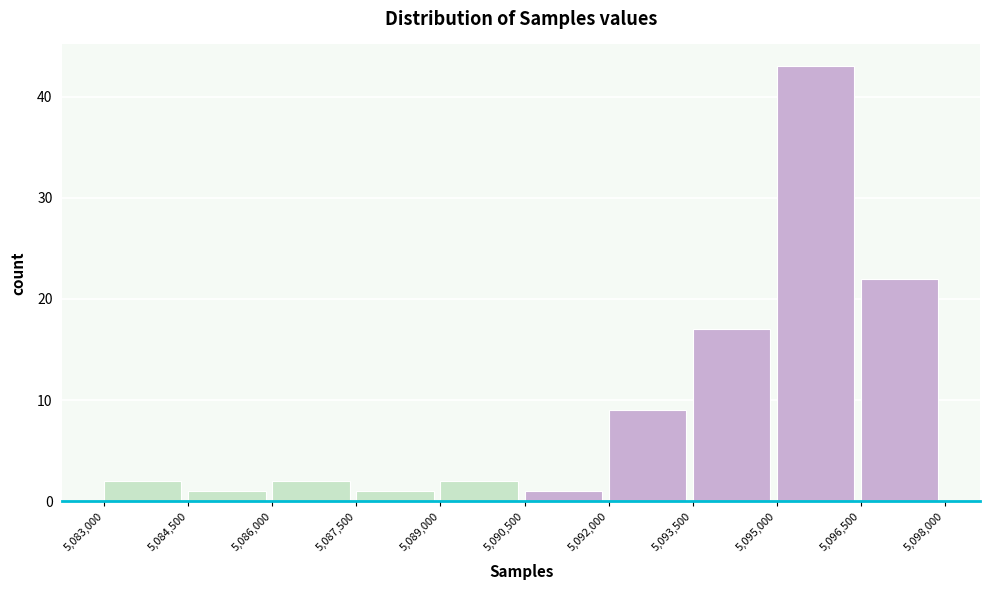

Reading left to right, list every bar in this chart as the range it spans on the x-axis followed by its height. The values are not printed on the chart, so give them approximately, as read against the axis.

5,083,000 to 5,084,500: 2
5,084,500 to 5,086,000: 1
5,086,000 to 5,087,500: 2
5,087,500 to 5,089,000: 1
5,089,000 to 5,090,500: 2
5,090,500 to 5,092,000: 1
5,092,000 to 5,093,500: 9
5,093,500 to 5,095,000: 17
5,095,000 to 5,096,500: 43
5,096,500 to 5,098,000: 22